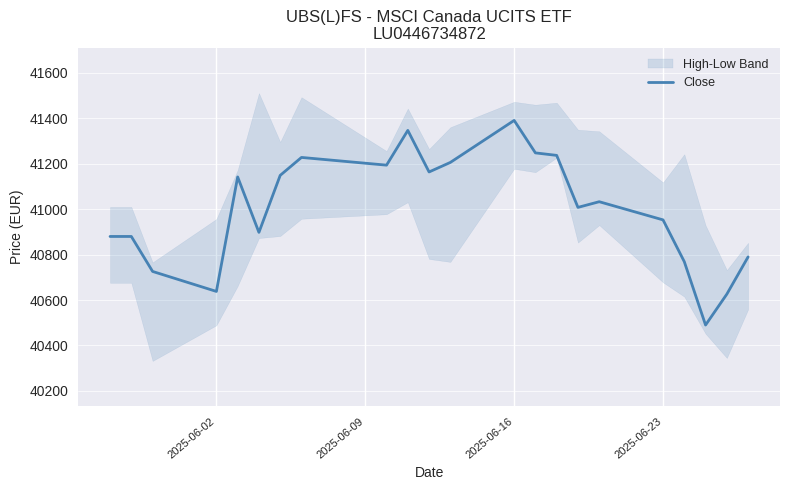

How many lines are shown in the chart?

1